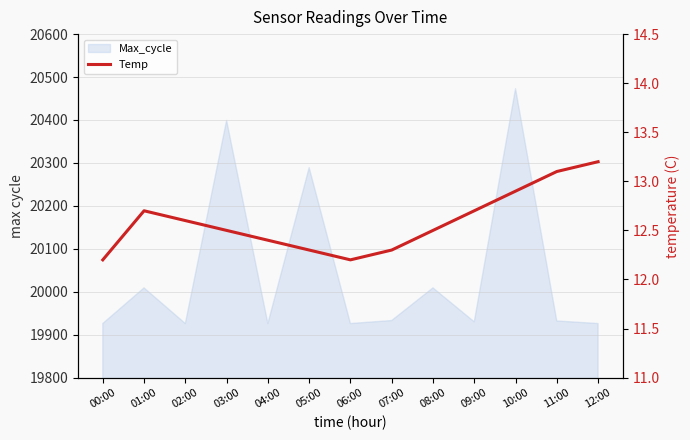

List the labels in order of value, largest first.

12:00, 11:00, 10:00, 01:00, 09:00, 02:00, 03:00, 08:00, 04:00, 05:00, 07:00, 00:00, 06:00